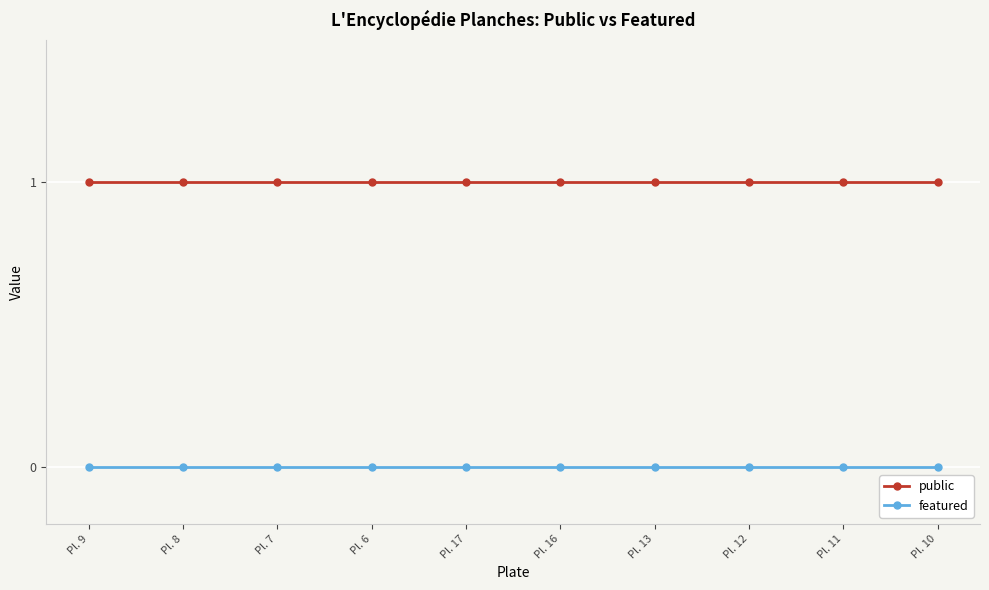

True or false: featured has a value of 0 at Pl. 7.

True